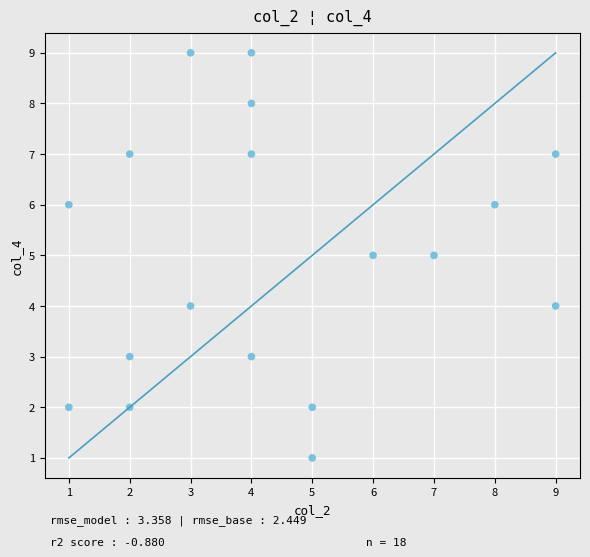

What is the range of X values (max minus min)?

8